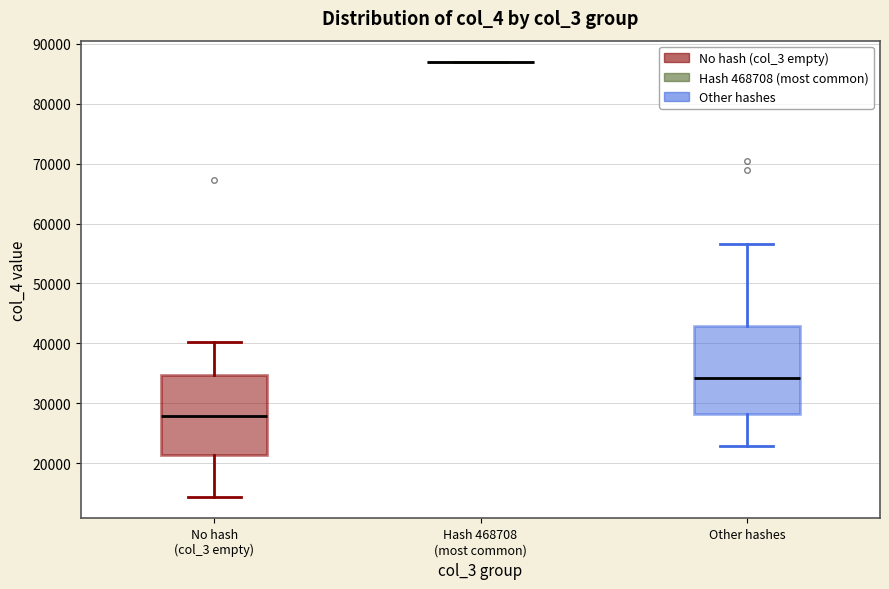

Reading left to right, read every box against the y-axis: the position of its median line, the range the box covers, and the ends of its whiskers. The values are not printed on the chart, so give them approximately, as read against the axis.

No hash (col_3 empty): median 28000, box 21000 to 35000, whiskers 14000 to 40000
Hash 468708 (most common): box collapsed to a line at 87000, whiskers 87000 to 87000
Other hashes: median 34000, box 28000 to 43000, whiskers 23000 to 57000